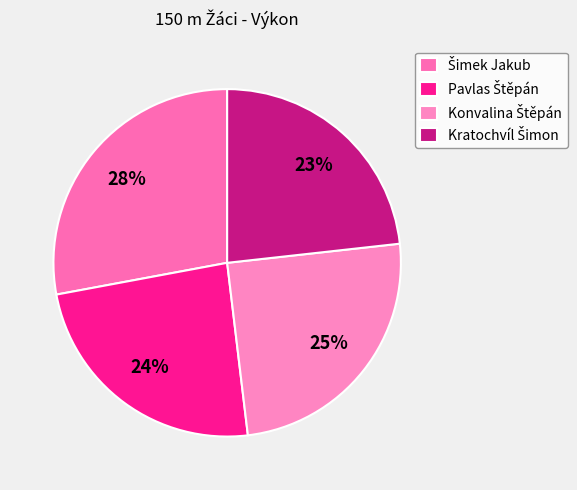

To the nearest percent, what is the difference between the largest and smallest slice percentages?

5%